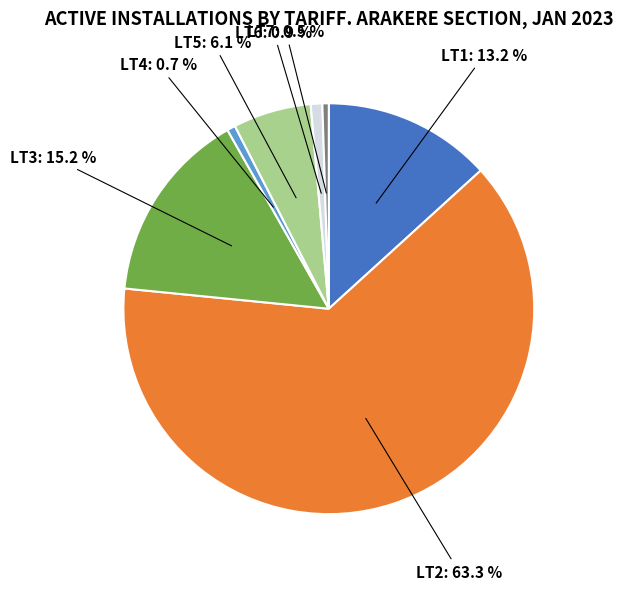

How many segments does this pie chart have?

7